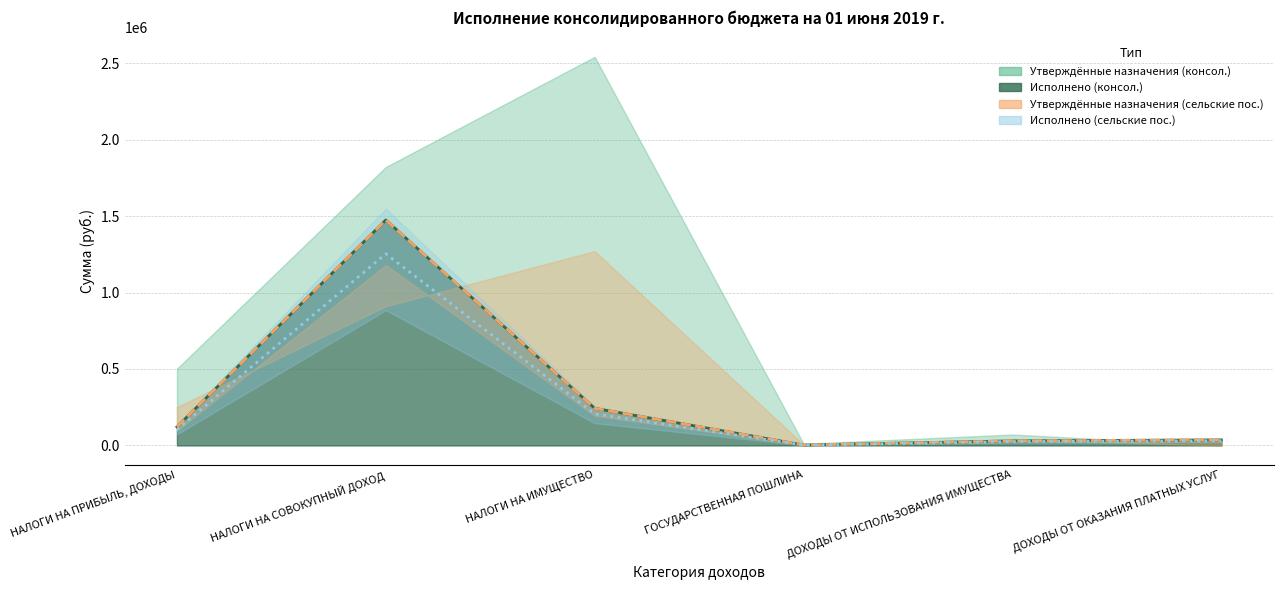

Which category has the lowest value across all series?

ГОСУДАРСТВЕННАЯ ПОШЛИНА